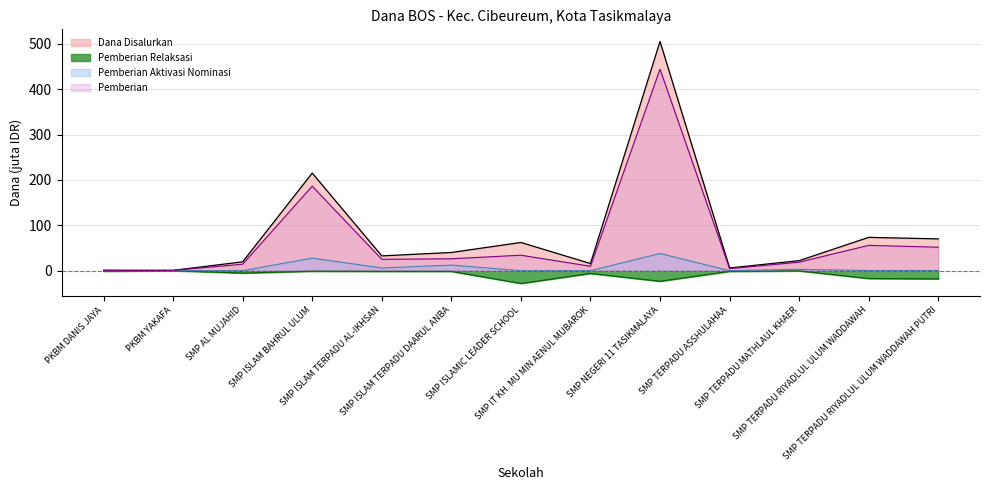

At which label is Pemberian Aktivasi Nominasi closest to 18?

SMP ISLAM TERPADU DAARUL ANBA